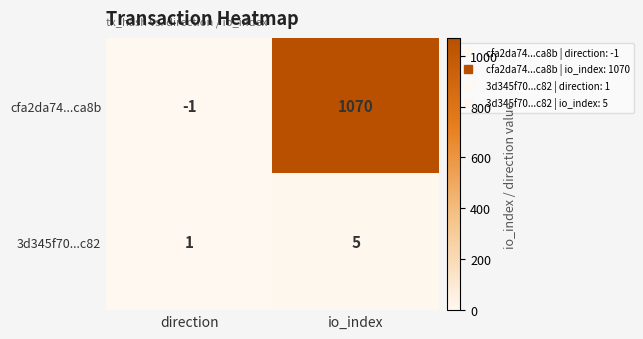

Reading left to right, list all the values displayed in this chart.

cfa2da74...ca8b: -1	1070
3d345f70...c82: 1	5